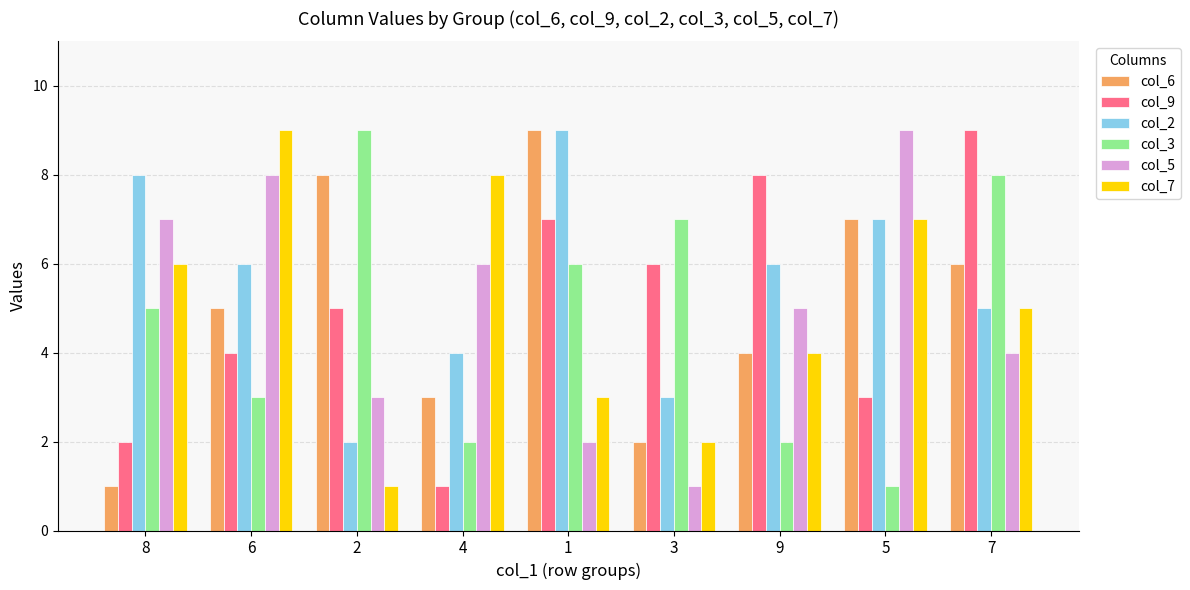

The value of col_2 at 8 is 8. True or false?

True